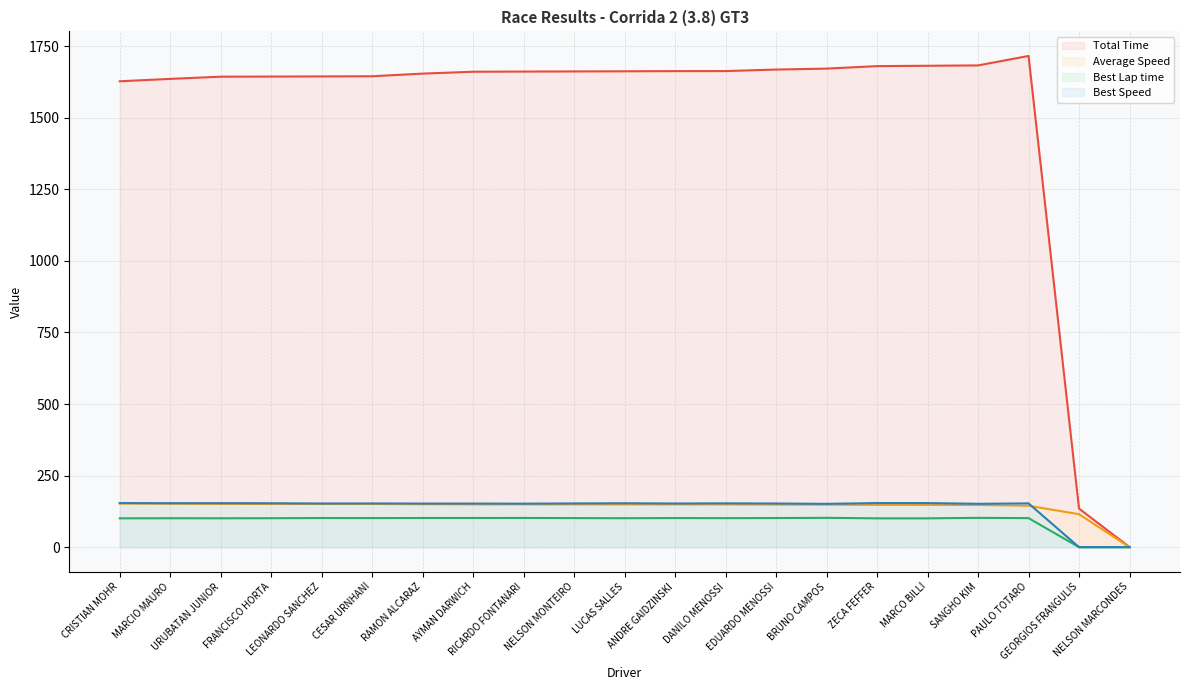

What is the maximum value shown in the chart?

1715.8